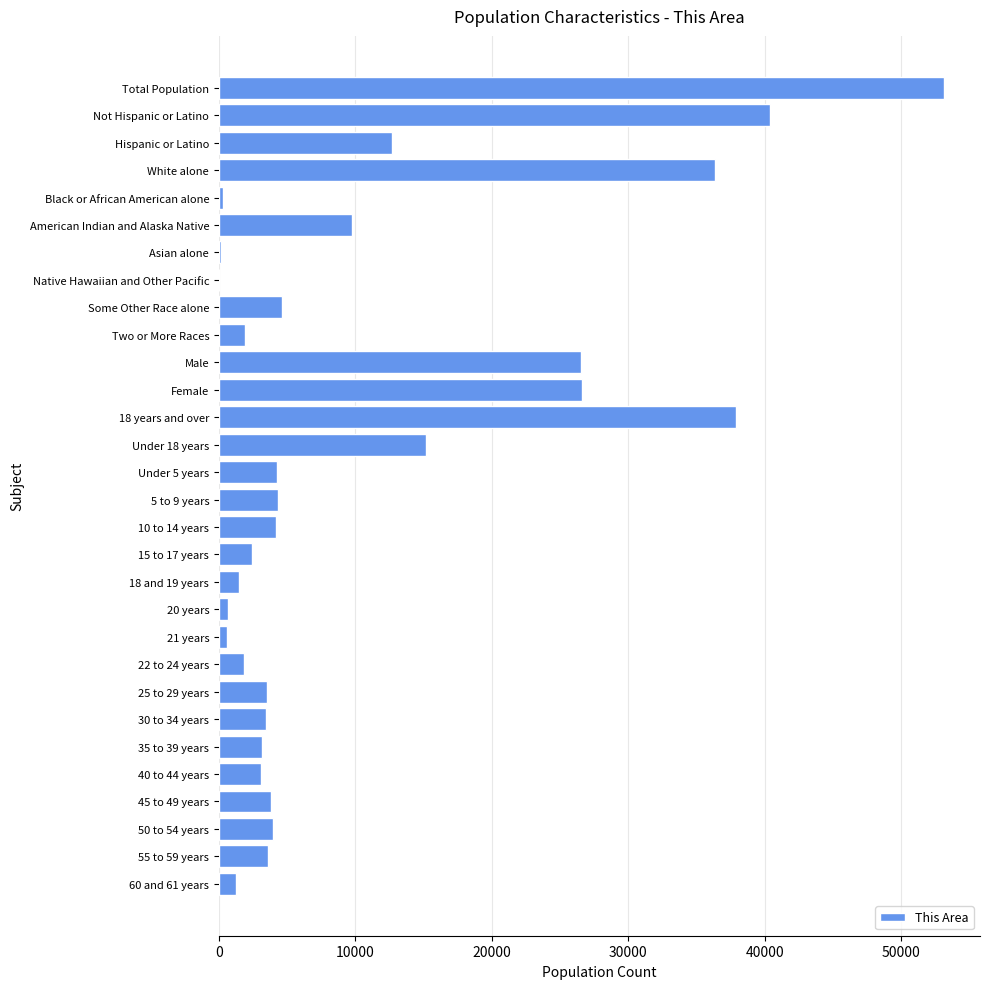

Count the number of categories in the chart.

30